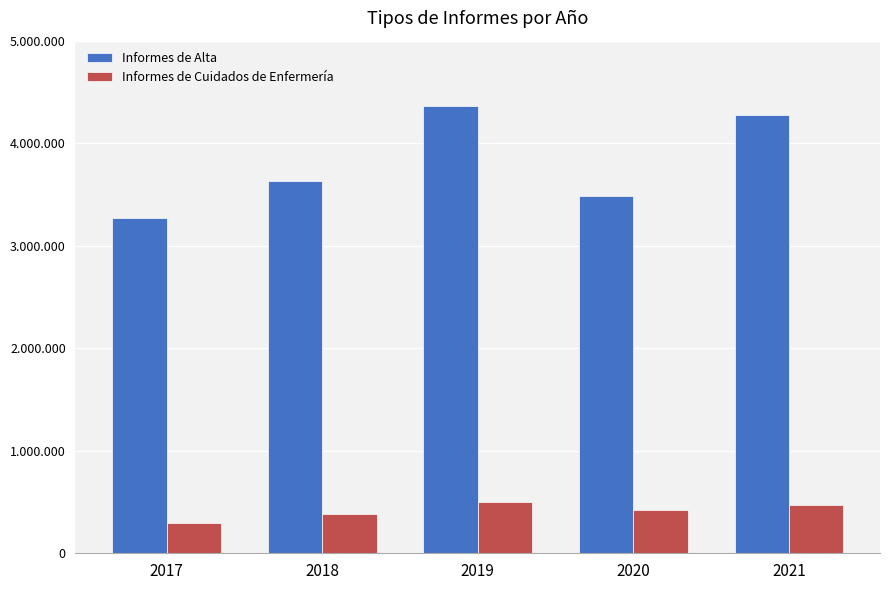

What are all the series names shown in the legend?

Informes de Alta, Informes de Cuidados de Enfermería